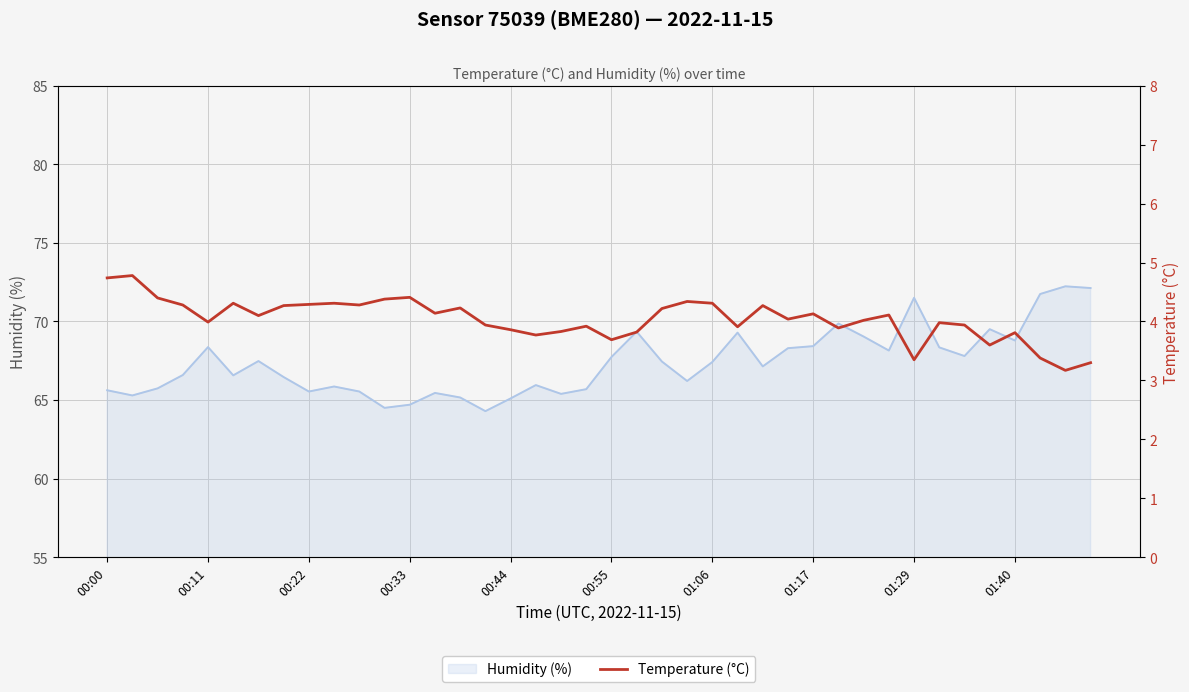

The chart shows a value of 4.3 at 10. True or false?

True